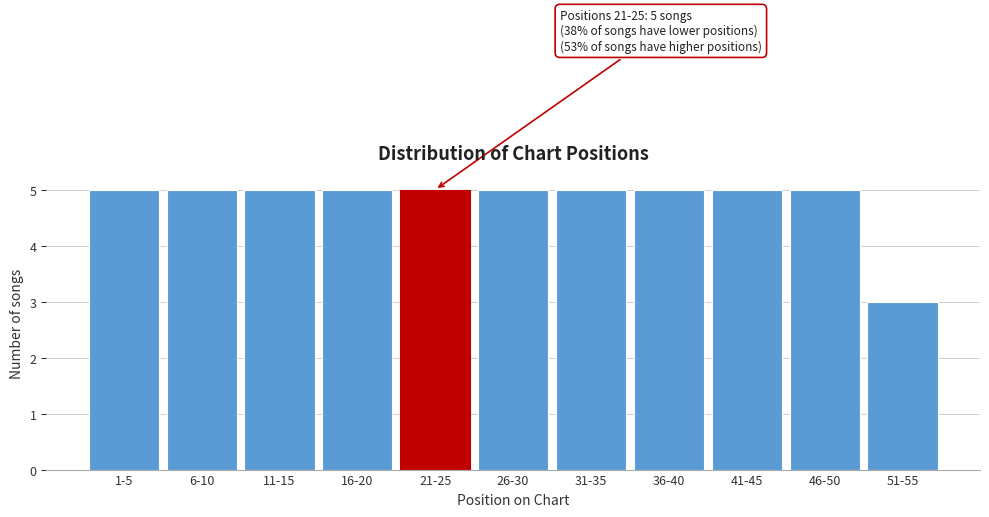

Reading right to left, what are all the values shown in this chart?

3	5	5	5	5	5	5	5	5	5	5